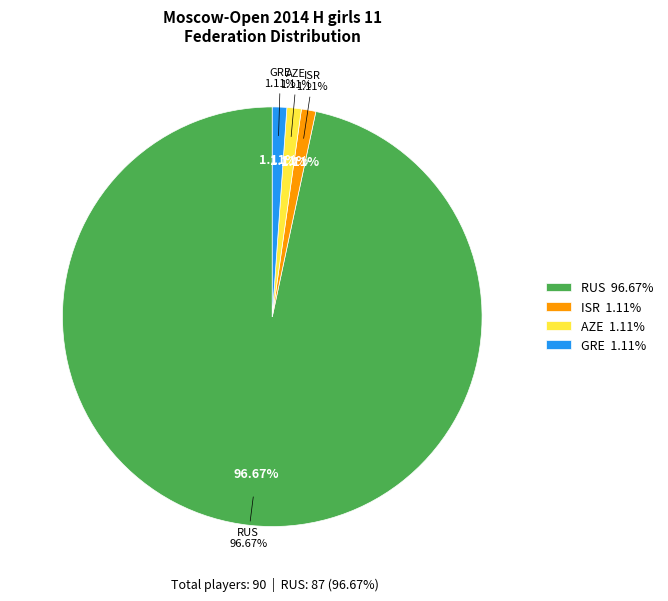

What percentage is the ISR slice, to the nearest percent?

1%